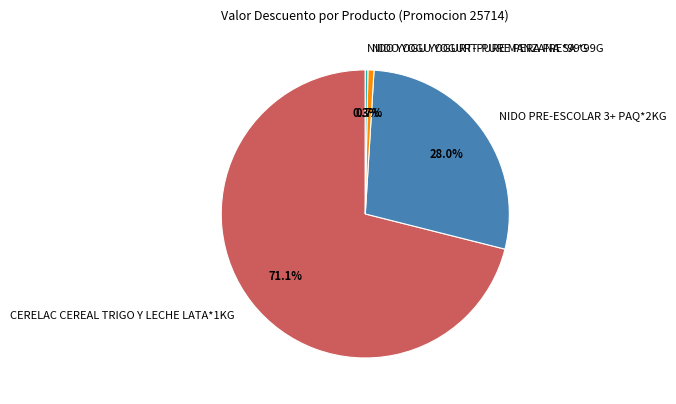

What is the majority slice?

CERELAC CEREAL TRIGO Y LECHE LATA*1KG